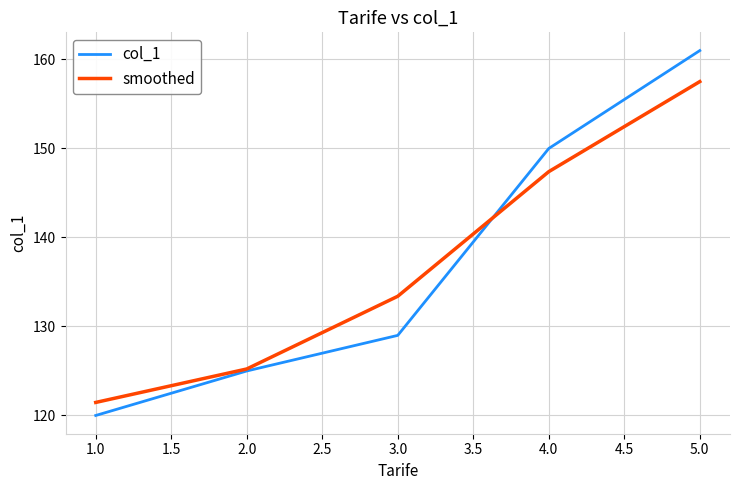

Which series has the largest range (max minus min)?

col_1